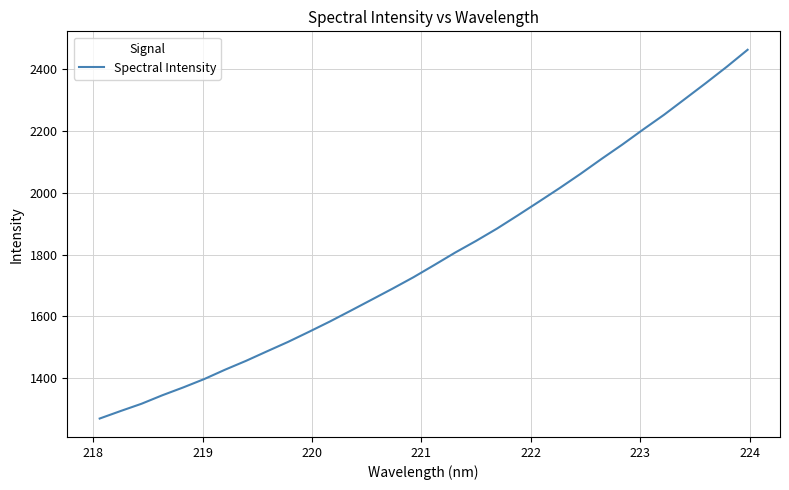

How many lines are shown in the chart?

1